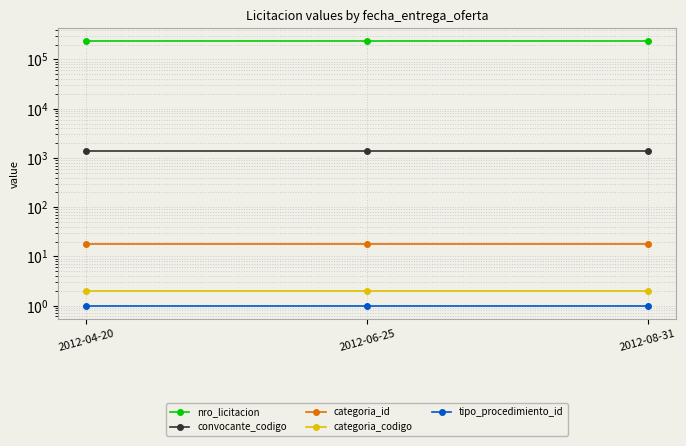

Is it true that nro_licitacion equals 233814 at 2012-08-31?

True